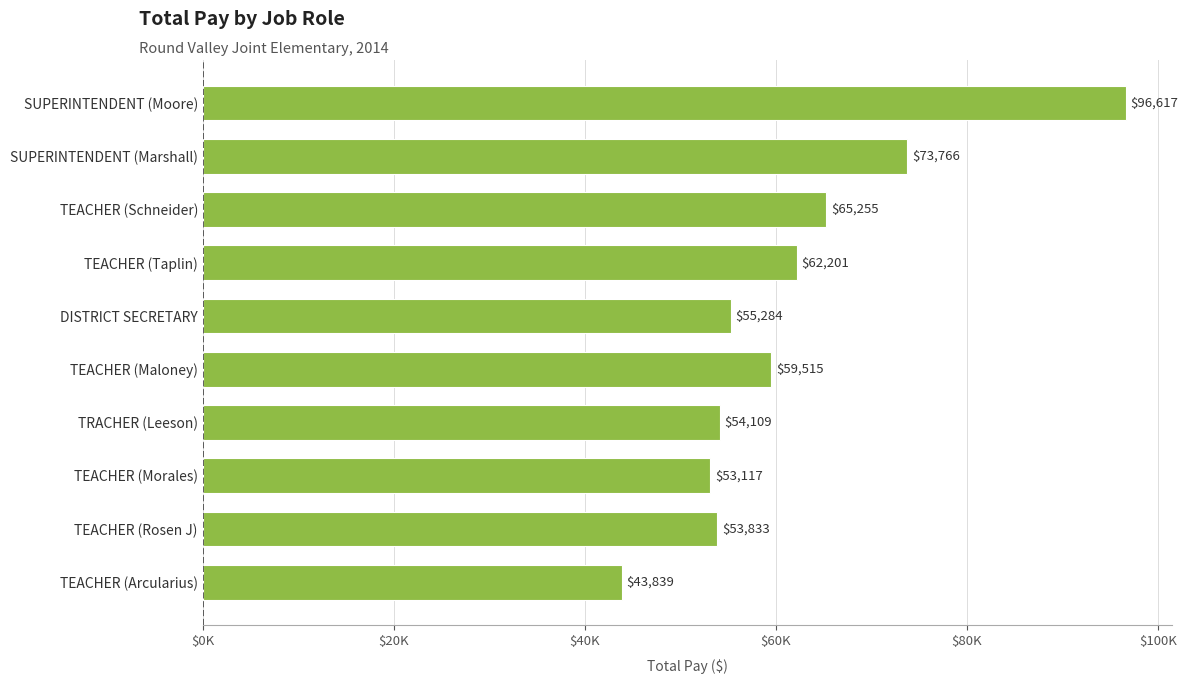

Does the chart contain any negative values?

No